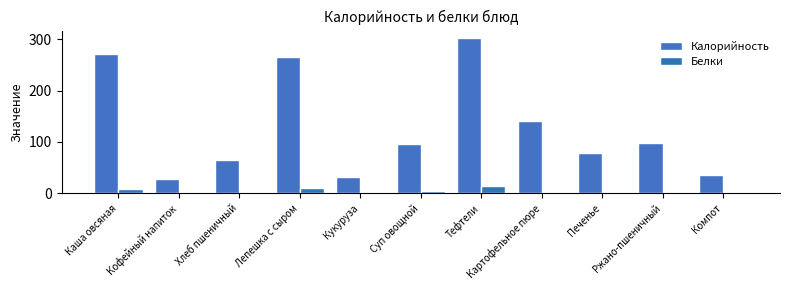

What is the smallest value displayed?

0.3